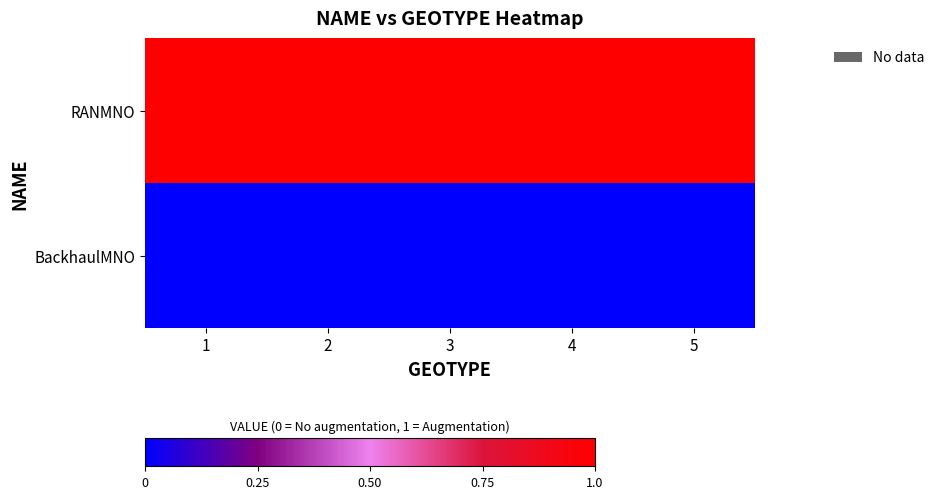

Which label corresponds to the largest value in the chart?

1